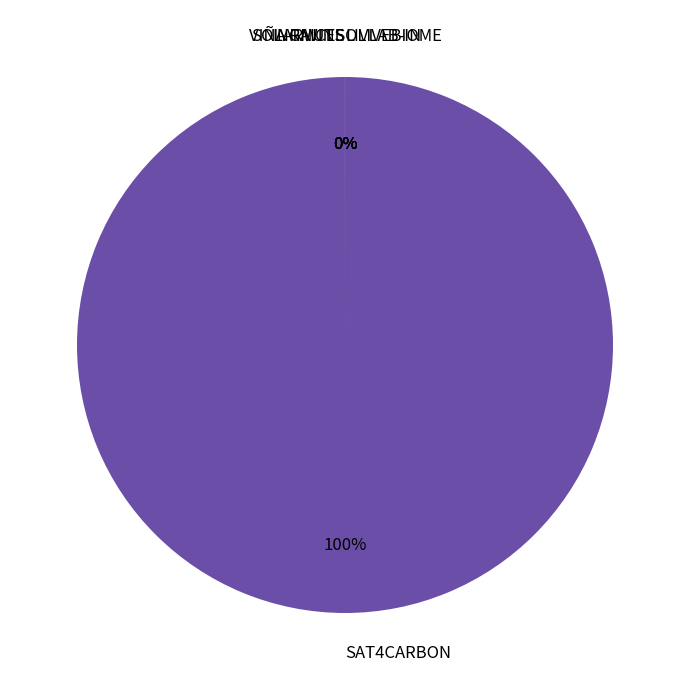

True or false: LIVLAB-IN accounts for 0% of the total.

True